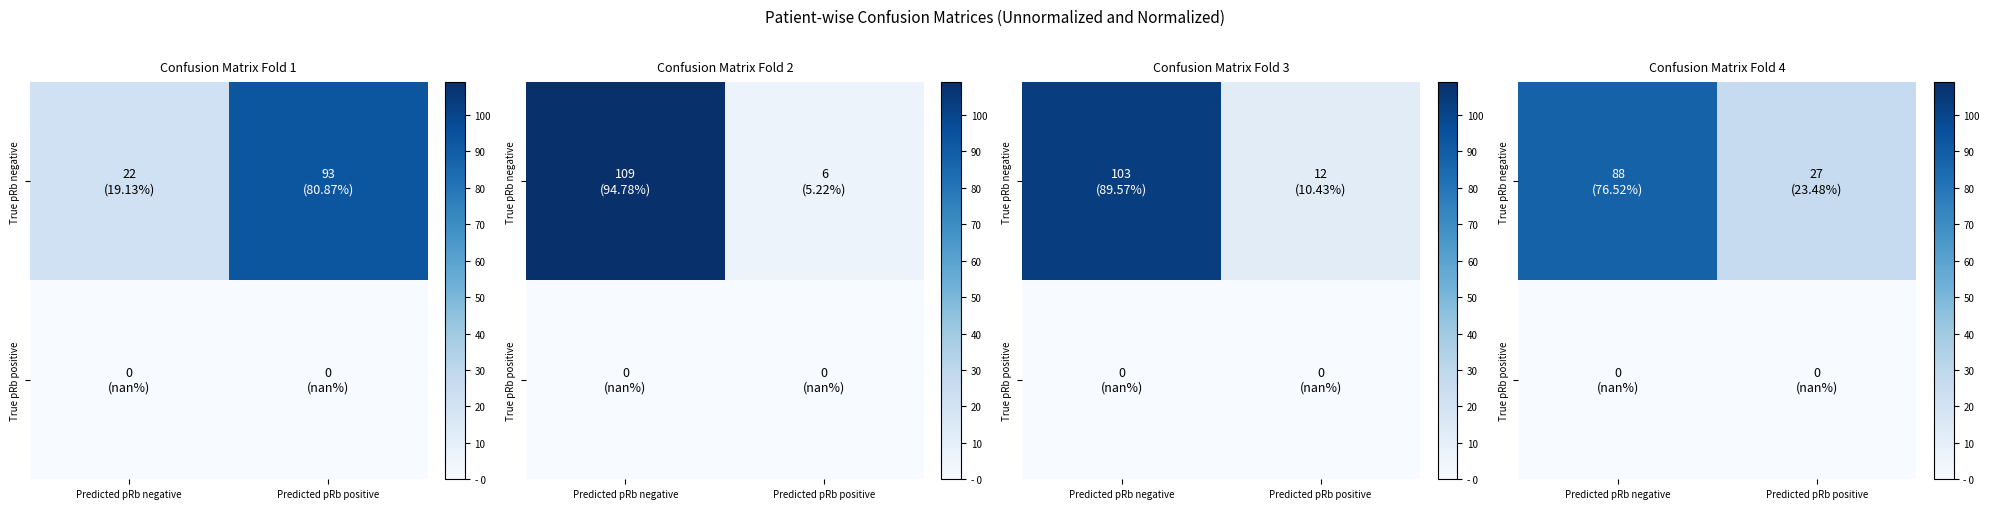

Which series has the largest total across all categories?

True pRb negative